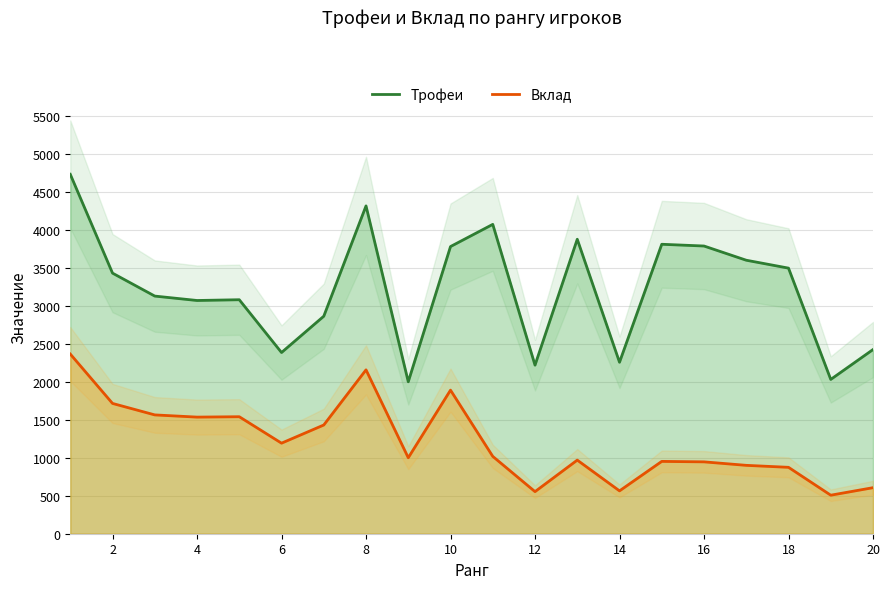

What is the maximum value for Вклад?

2365